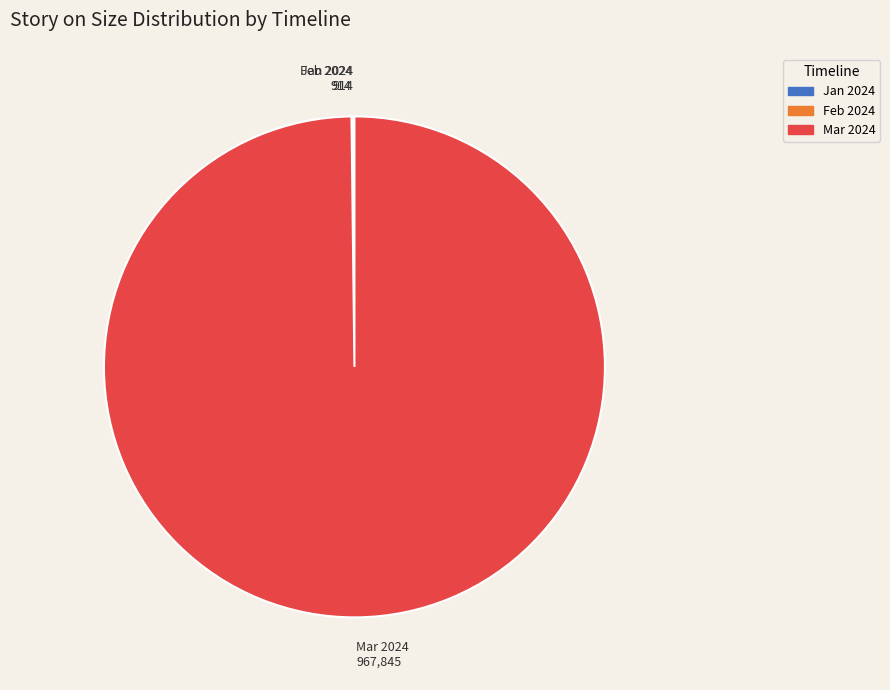

Is there any slice that represents more than half of the pie?

Yes